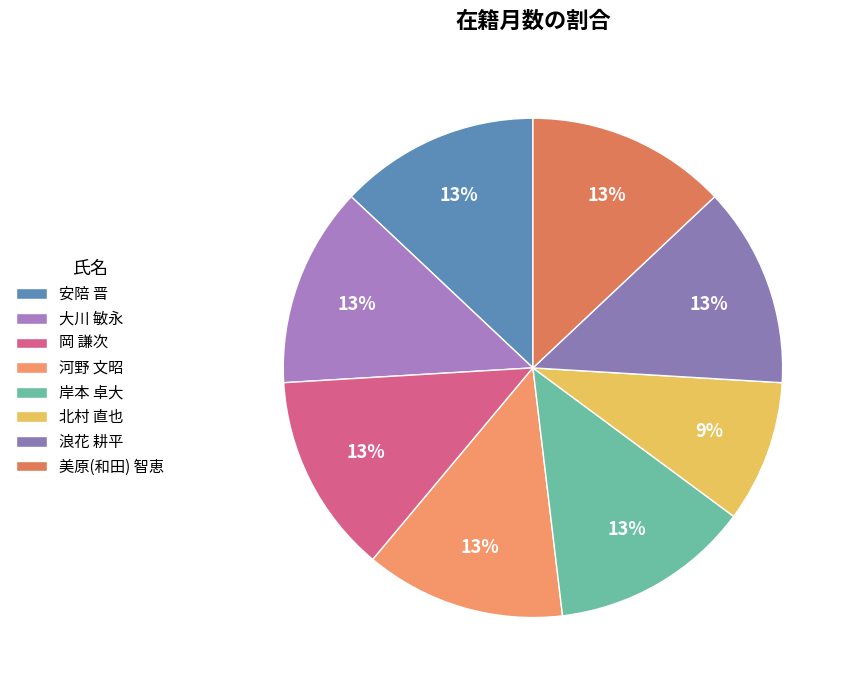

Count the number of slices in the pie.

8